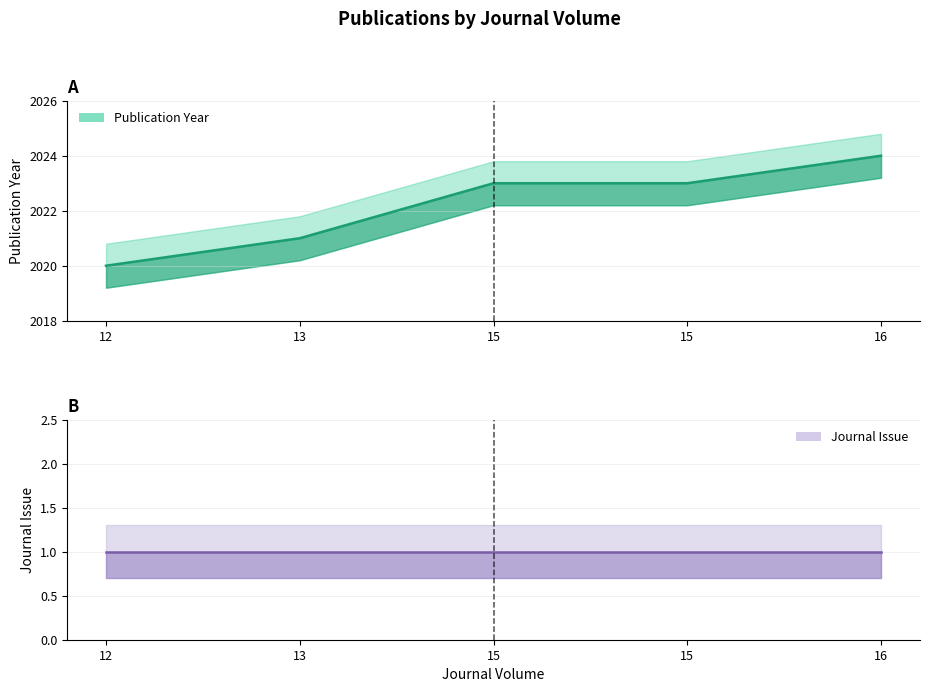

What is the ratio of the value at 15 to the value at 15?

1.0